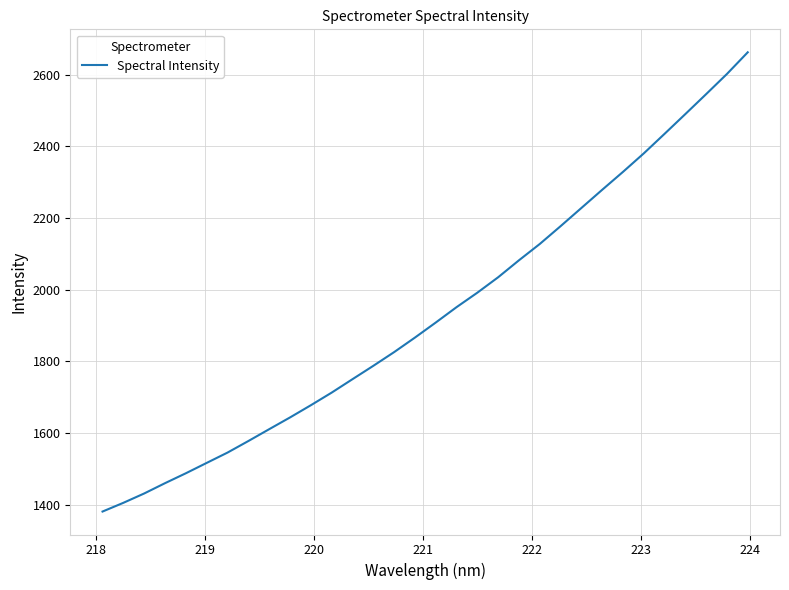

What is the minimum value shown in the chart?

1381.1